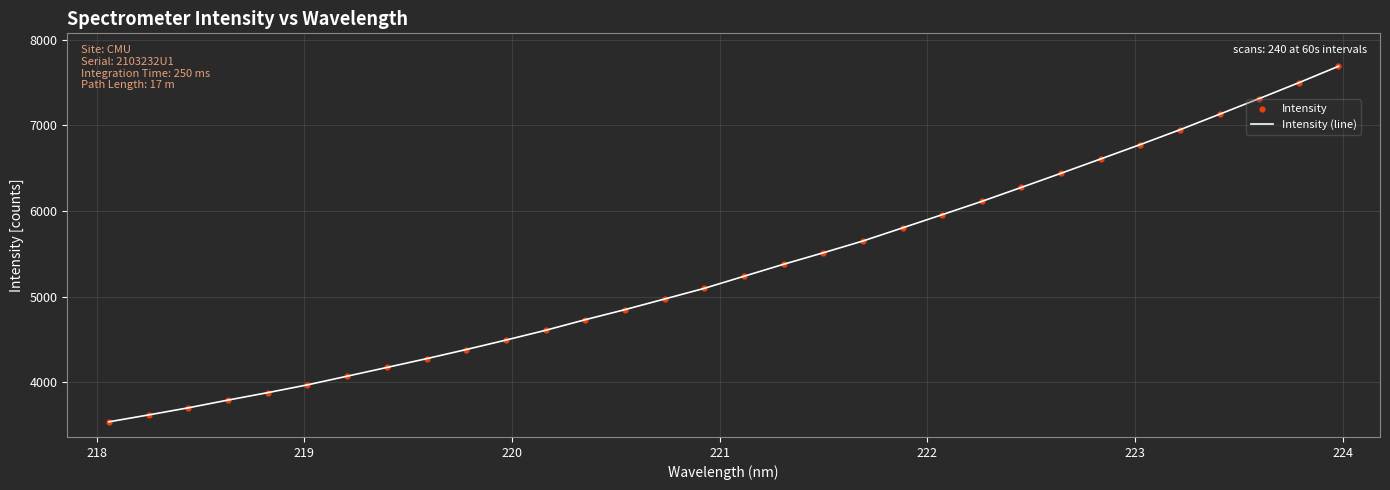

What is the minimum value shown in the chart?

3540.3